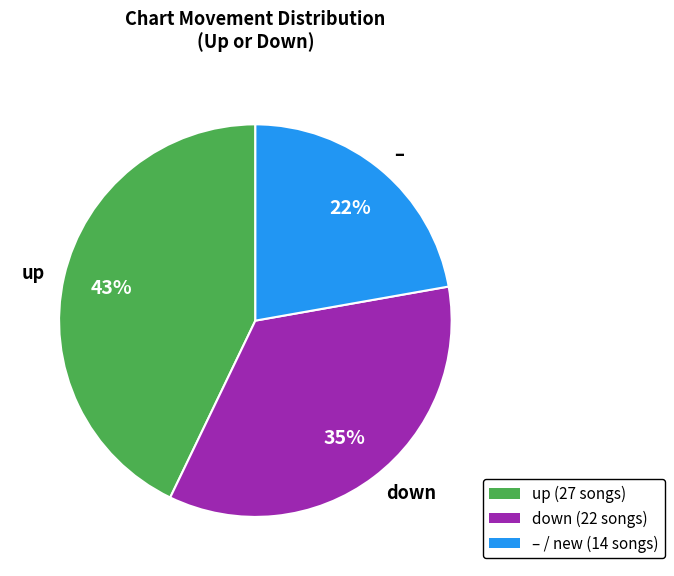

Rank the categories by value from lowest to highest.

–, down, up